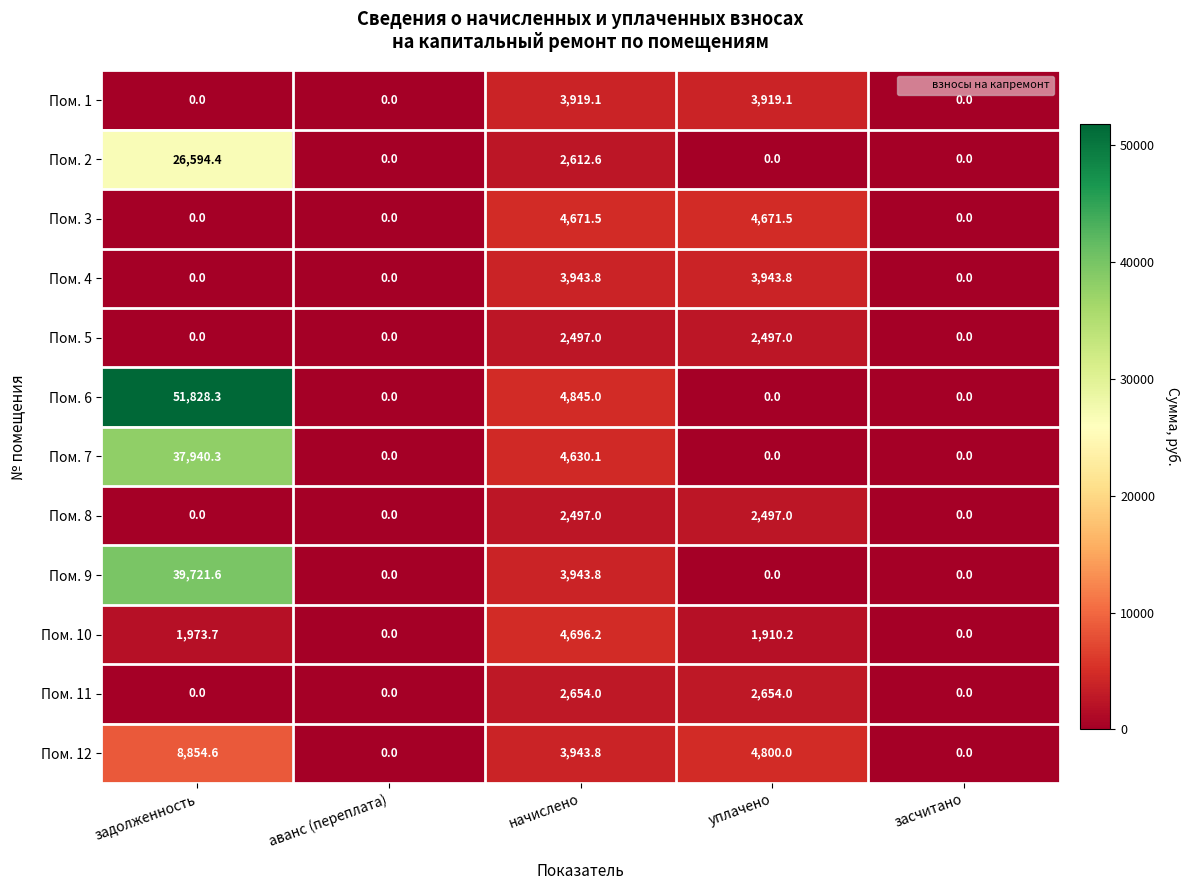

Which series has the largest total across all categories?

Пом. 6